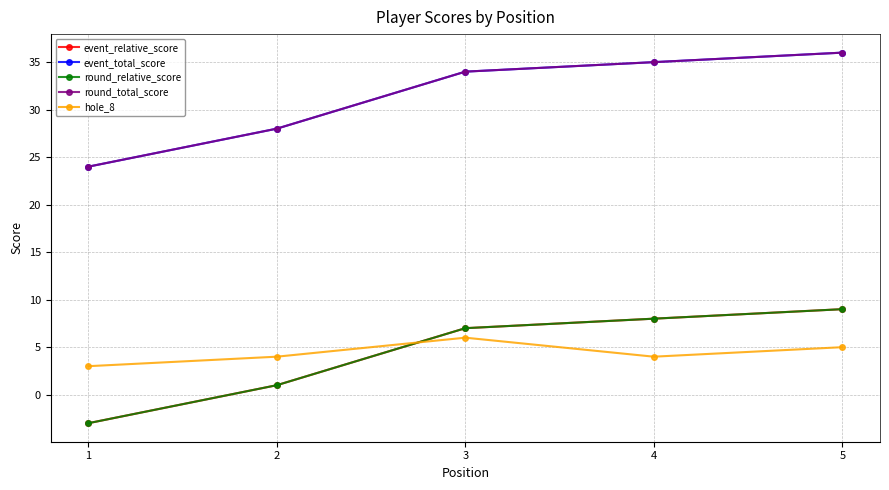

Which series has the widest spread of values?

event_relative_score